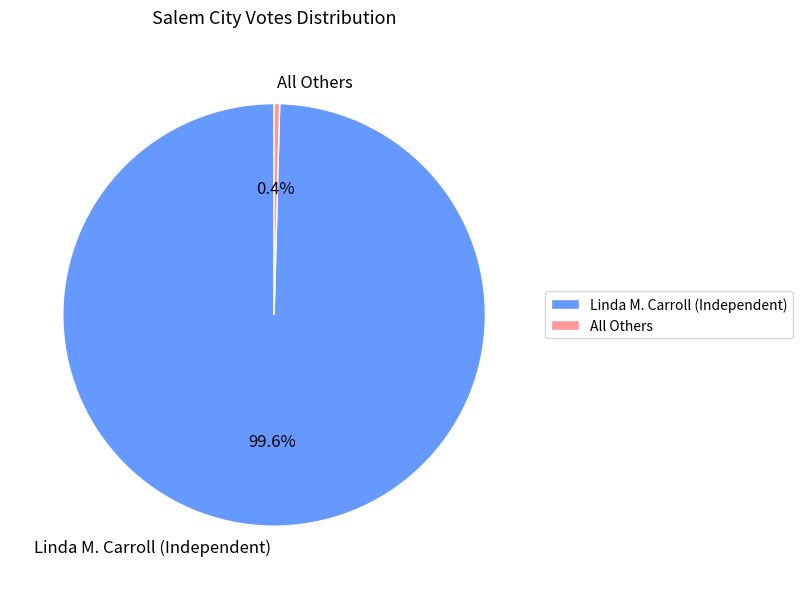

Rank the categories by value from highest to lowest.

Linda M. Carroll (Independent), All Others